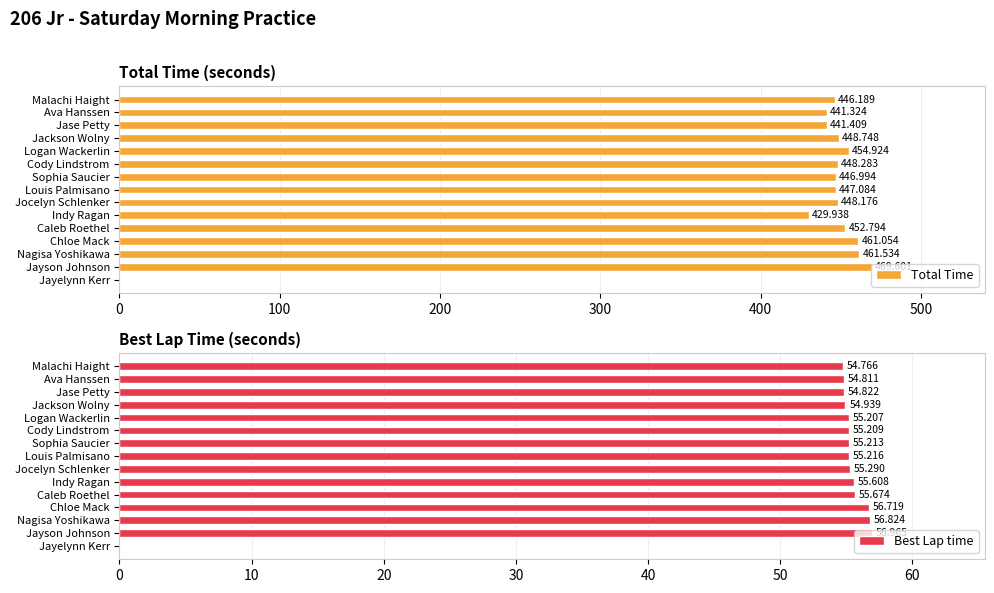

What is the value of the Total Time bar at the 10th from the left?

429.9